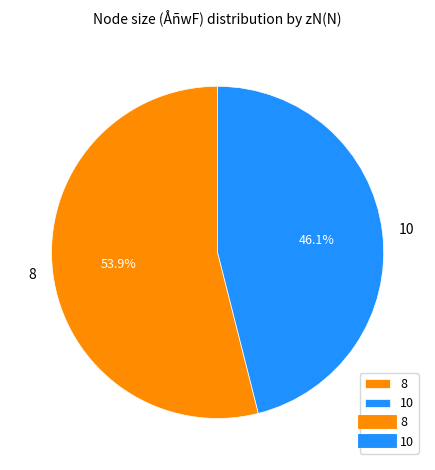

To the nearest percent, what is the combined percentage of 8 and 10?

100%